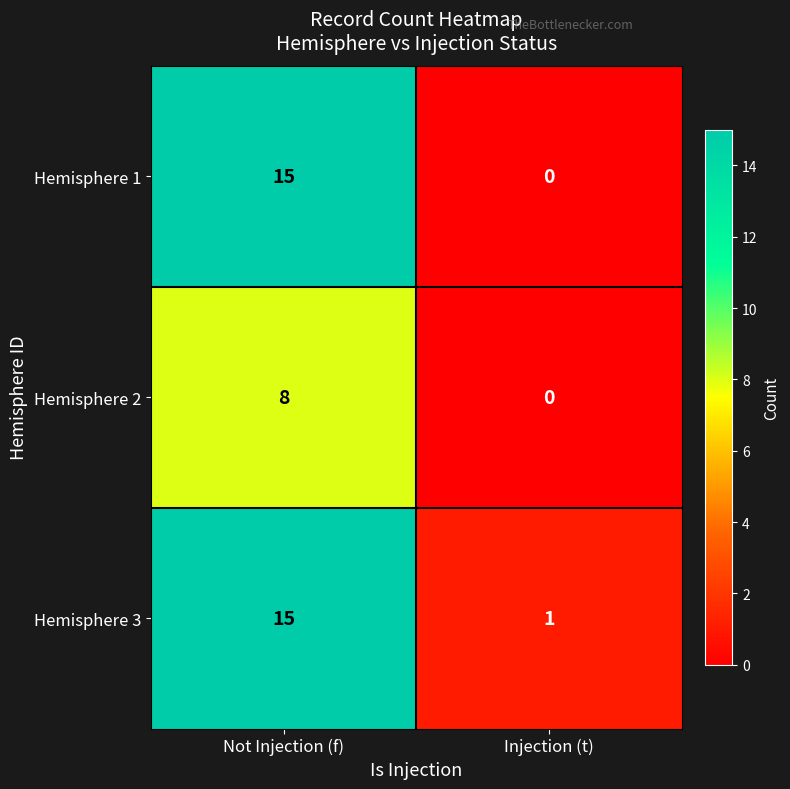

At which label does Hemisphere 3 reach its peak?

Not Injection (f)